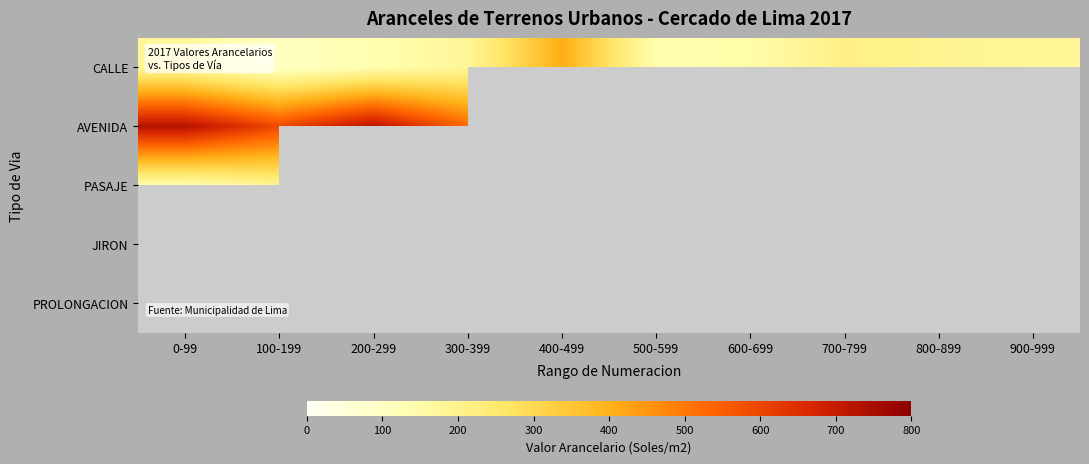

Count the number of data series in this chart.

5